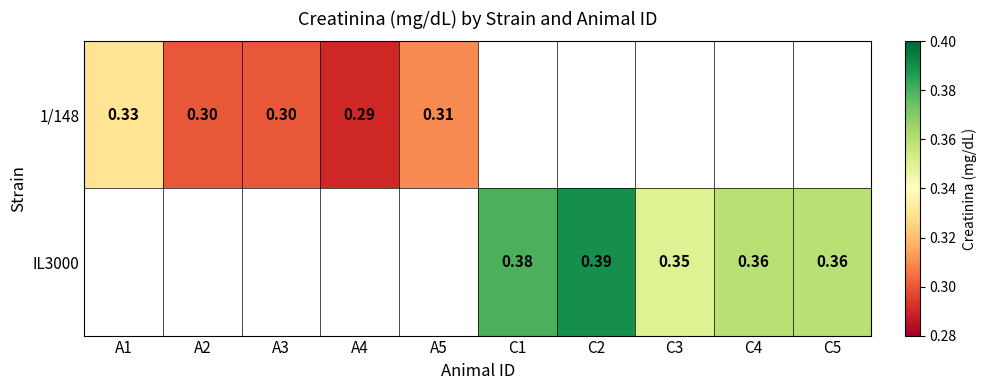

Which category has the lowest value across all series?

A4